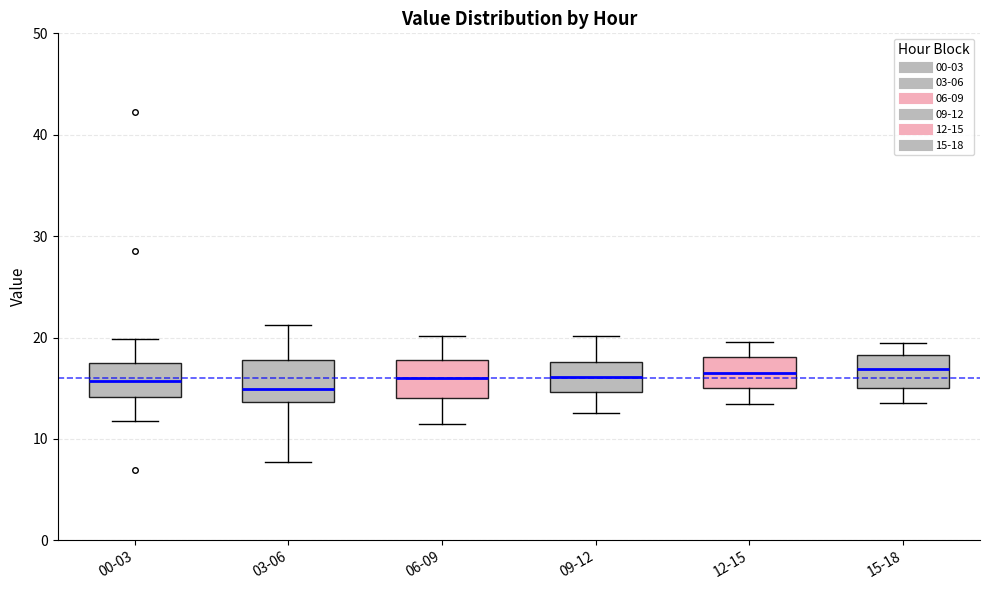

Reading left to right, read every box against the y-axis: the position of its median line, the range the box covers, and the ends of its whiskers. The values are not printed on the chart, so give them approximately, as read against the axis.

00-03: median 16, box 14 to 17, whiskers 12 to 20
03-06: median 15, box 14 to 18, whiskers 8 to 21
06-09: median 16, box 14 to 18, whiskers 12 to 20
09-12: median 16, box 15 to 18, whiskers 13 to 20
12-15: median 17, box 15 to 18, whiskers 13 to 20
15-18: median 17, box 15 to 18, whiskers 14 to 20